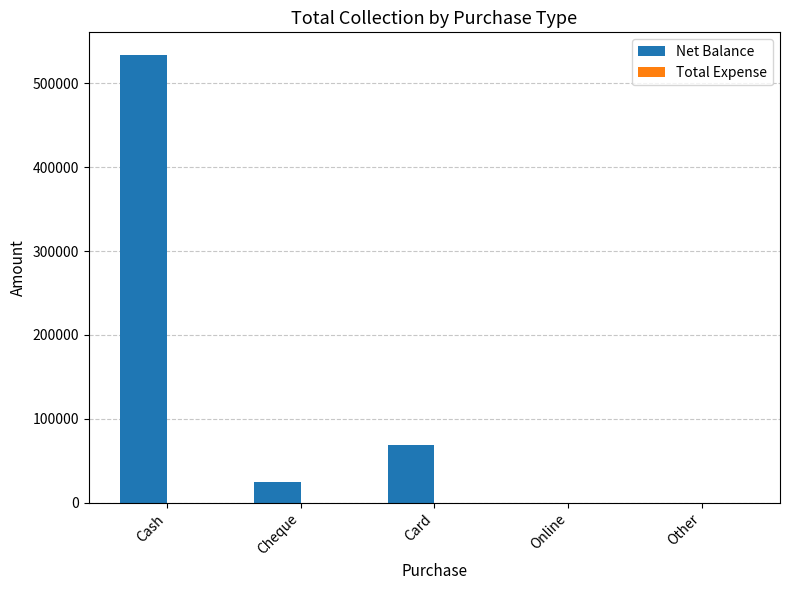

Is it true that the value at Cash is 263670?

False